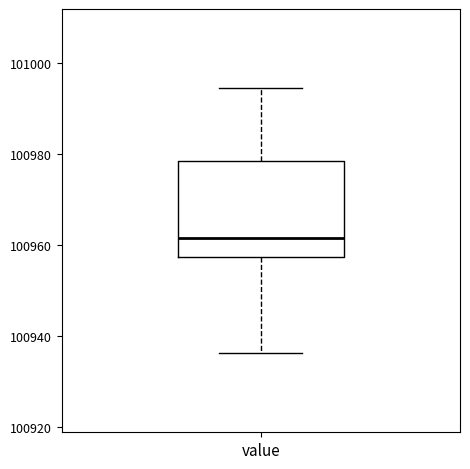

Read this box plot against the y-axis: the position of the median line, the range covered by the box, and the ends of both whiskers. The values are not printed on the chart, so give them approximately, as read against the axis.

median 100962, box 100958 to 100978, whiskers 100936 to 100994